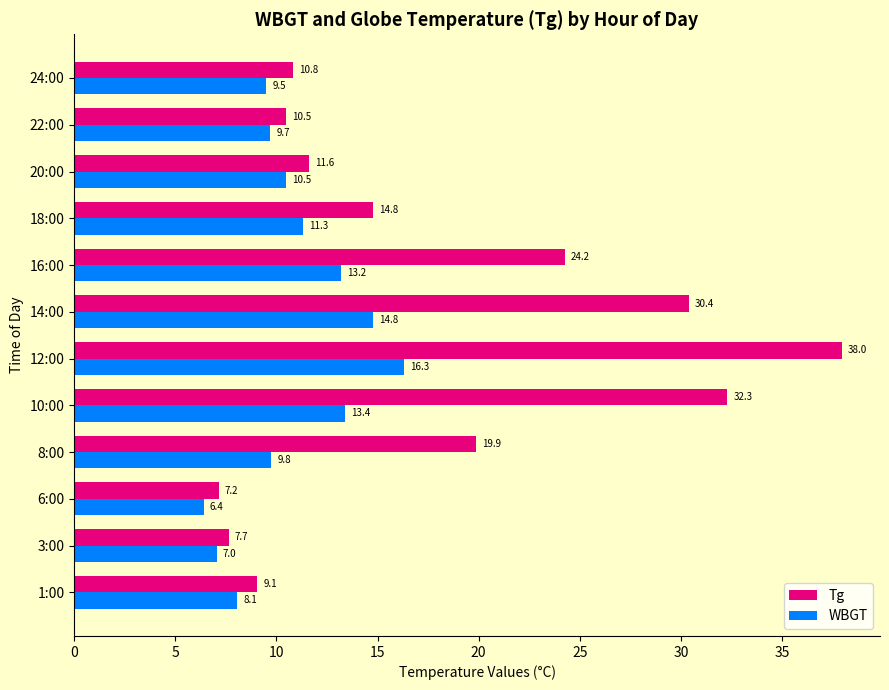

What is the difference between the maximum and minimum values in the Tg series?

30.8